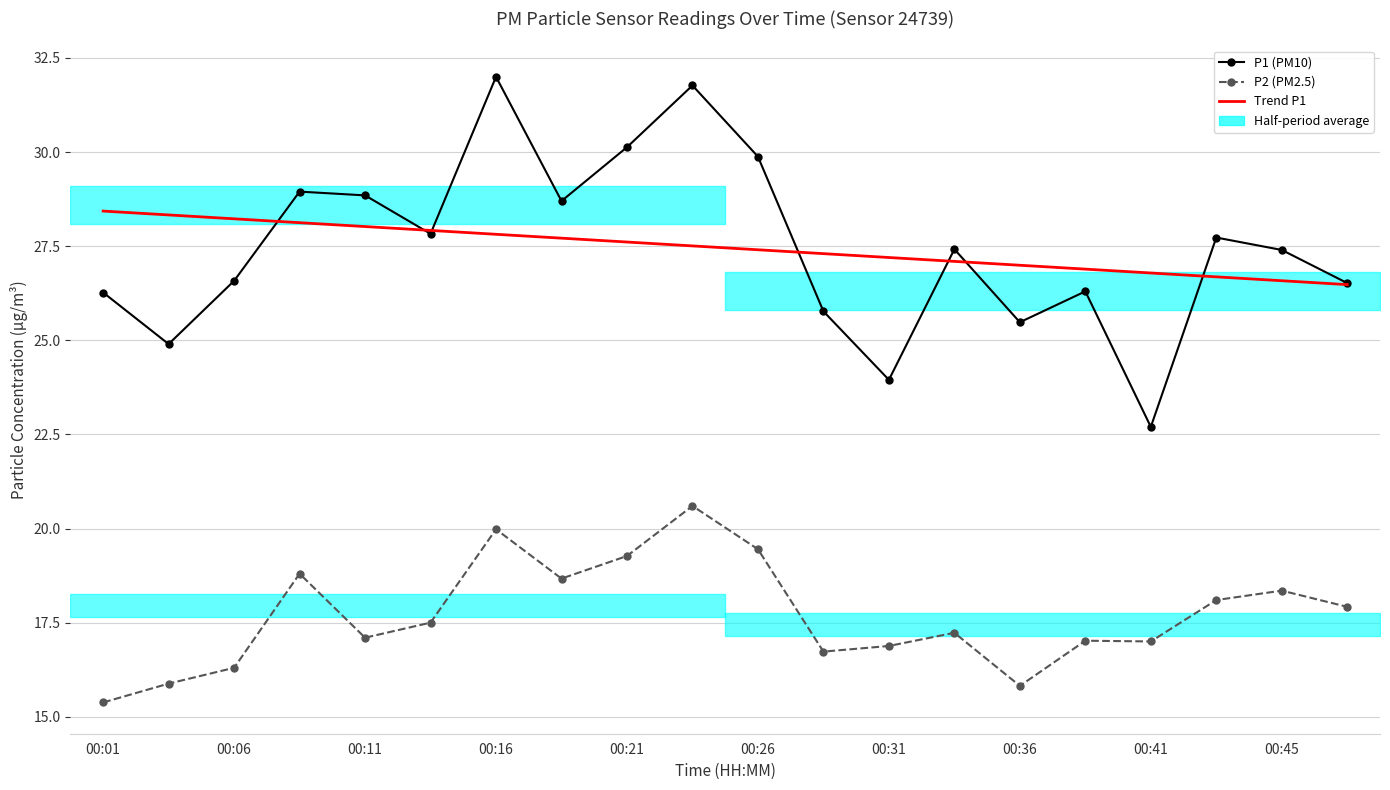

What is the spread (max minus min) of values at 00:26?

10.4